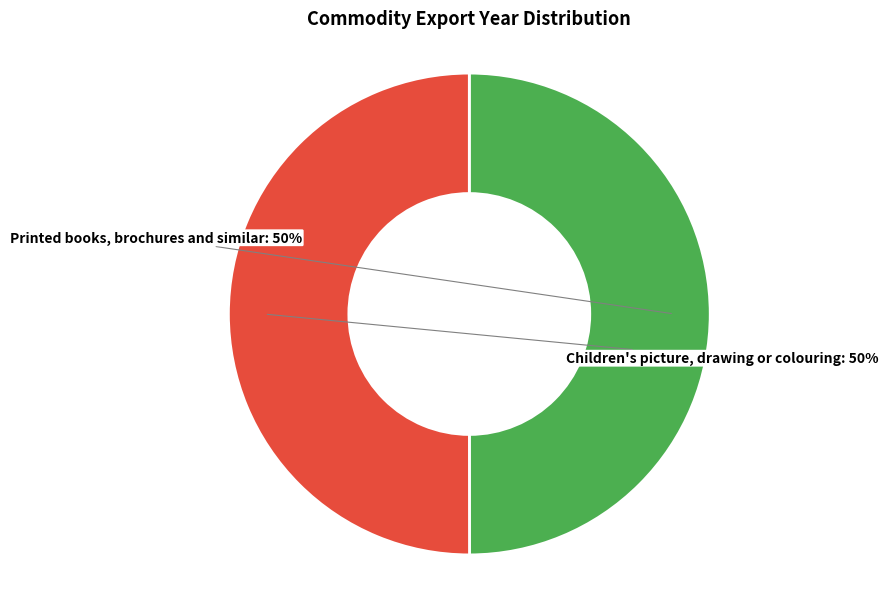

To the nearest percent, what is the average slice percentage?

50%